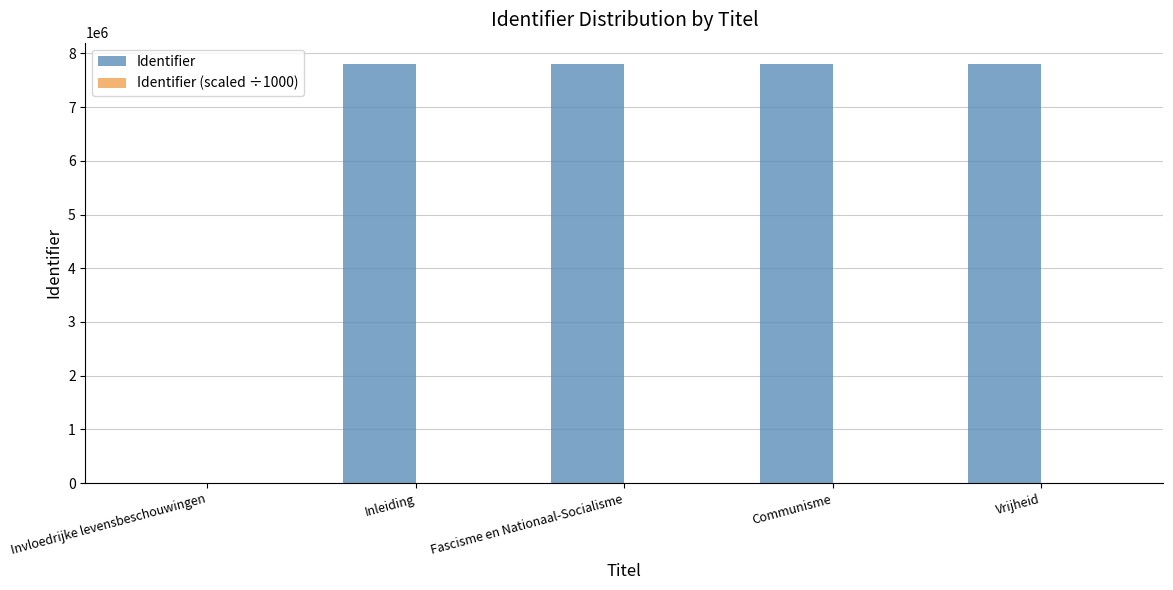

Which series has the largest total across all categories?

Identifier